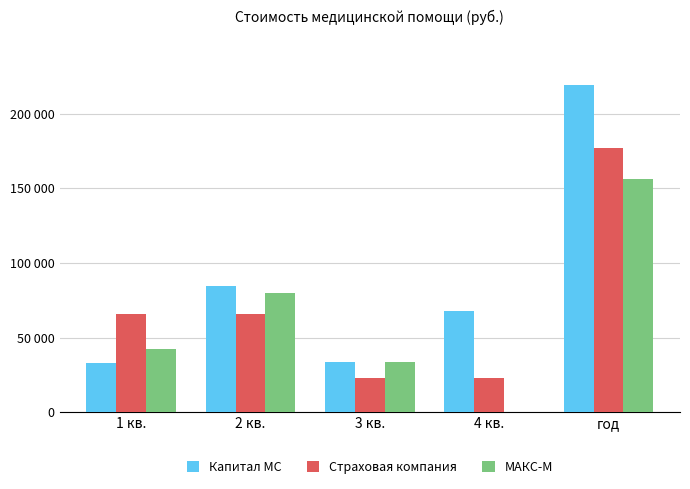

What is the highest value of the МАКС-М series?

156094